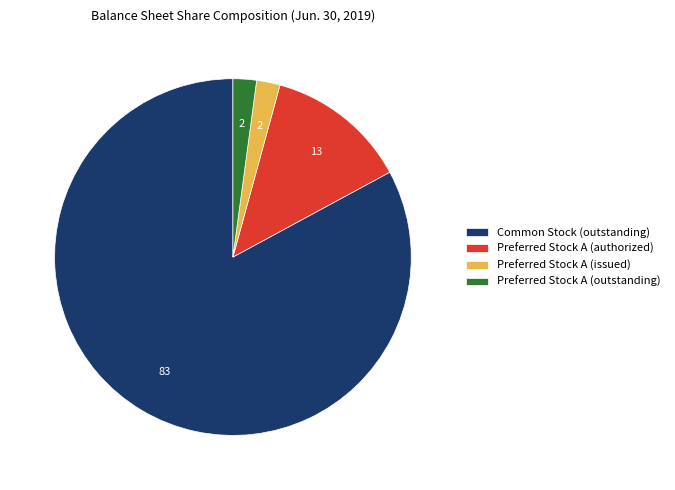

Which category has the biggest portion of the pie?

Common Stock (outstanding)